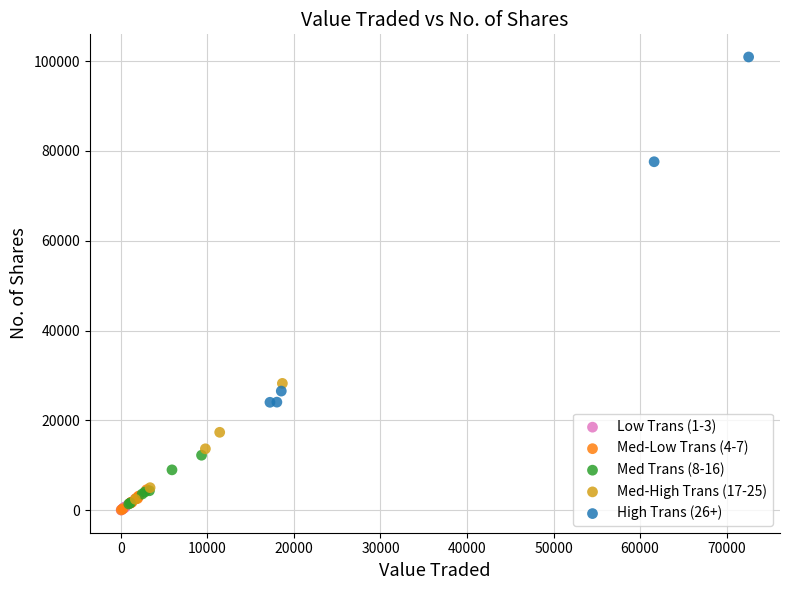

Which series has the widest spread of Y values?

High Trans (26+)